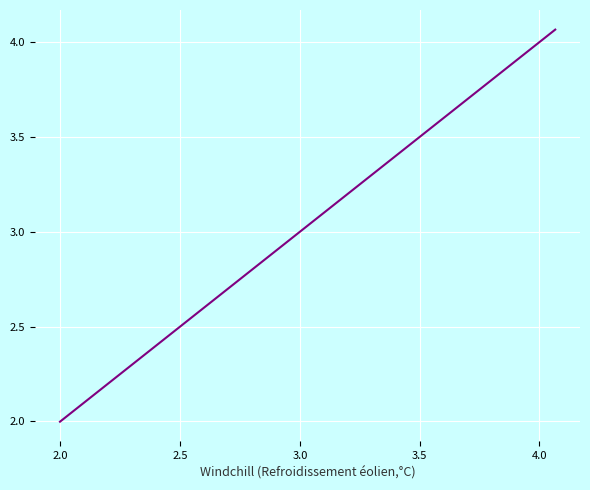

True or false: there are more than 2 points higher than both neighbors.

False